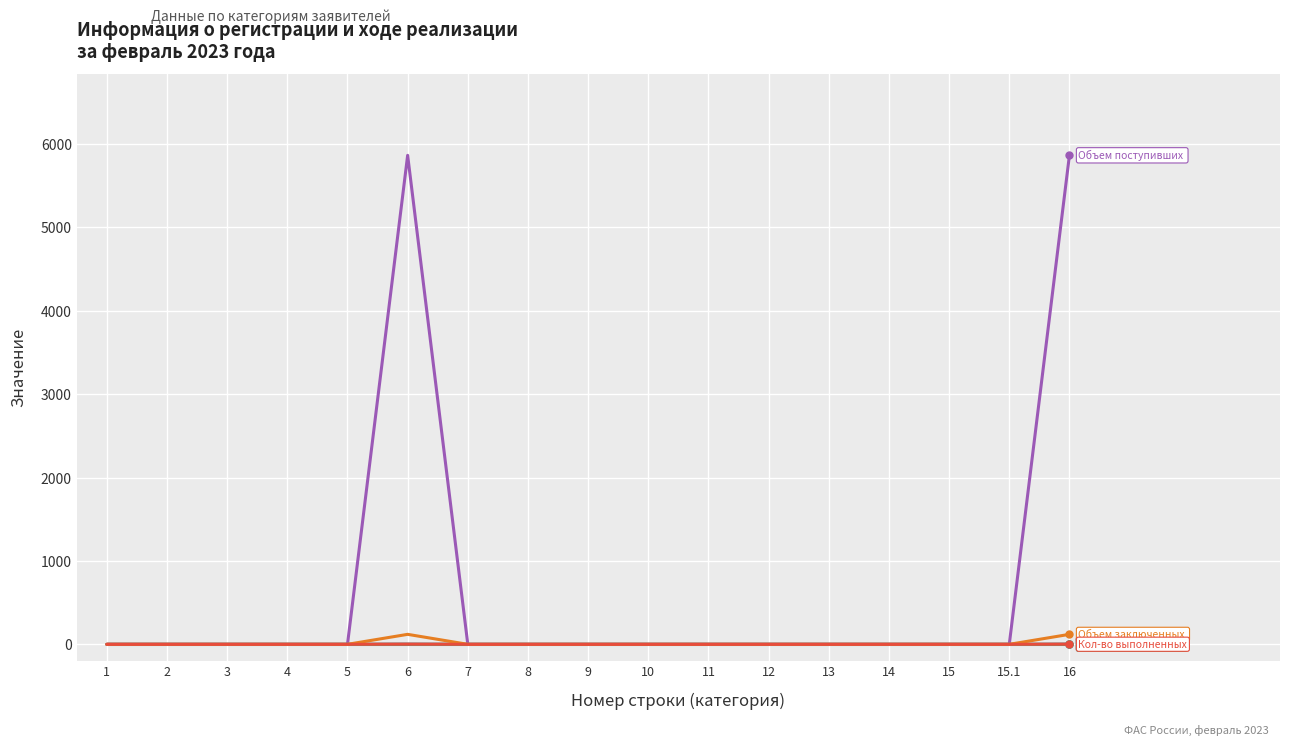

What is the label of the 17th point from the right?

1